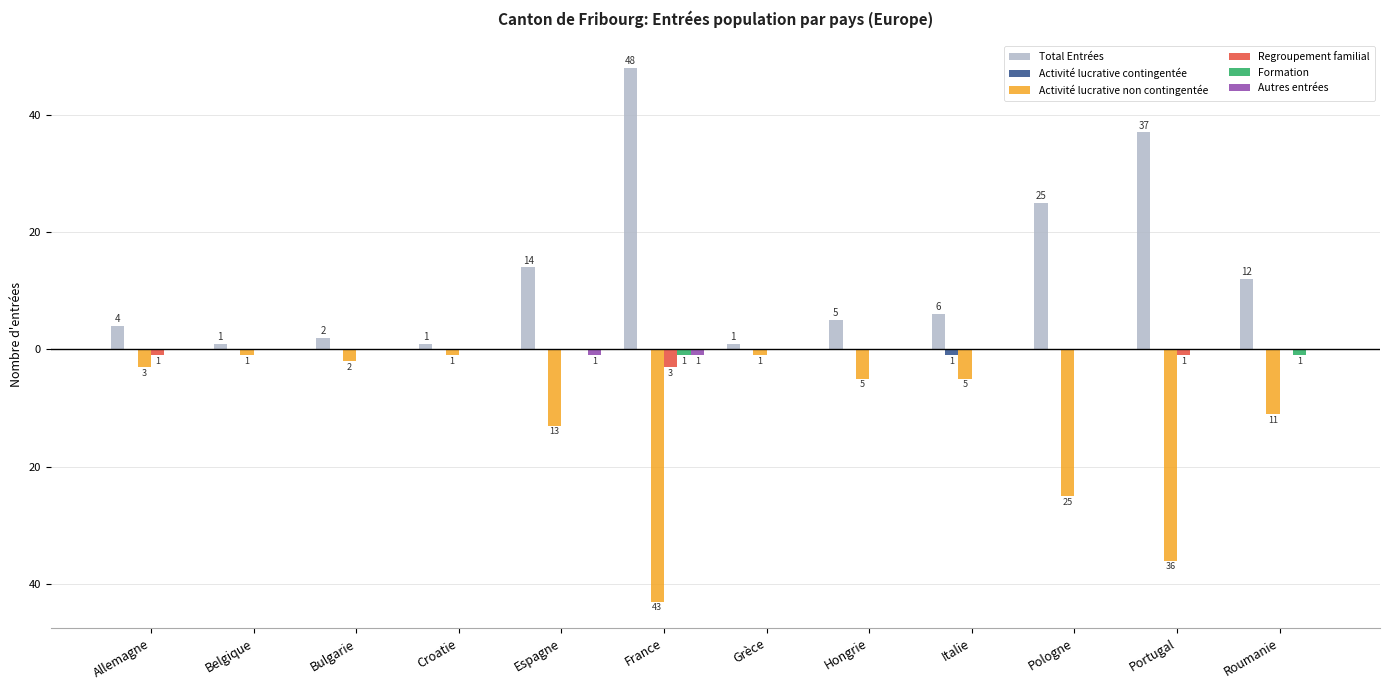

What are all the series names shown in the legend?

Total Entrées, Activité lucrative contingentée, Activité lucrative non contingentée, Regroupement familial, Formation, Autres entrées